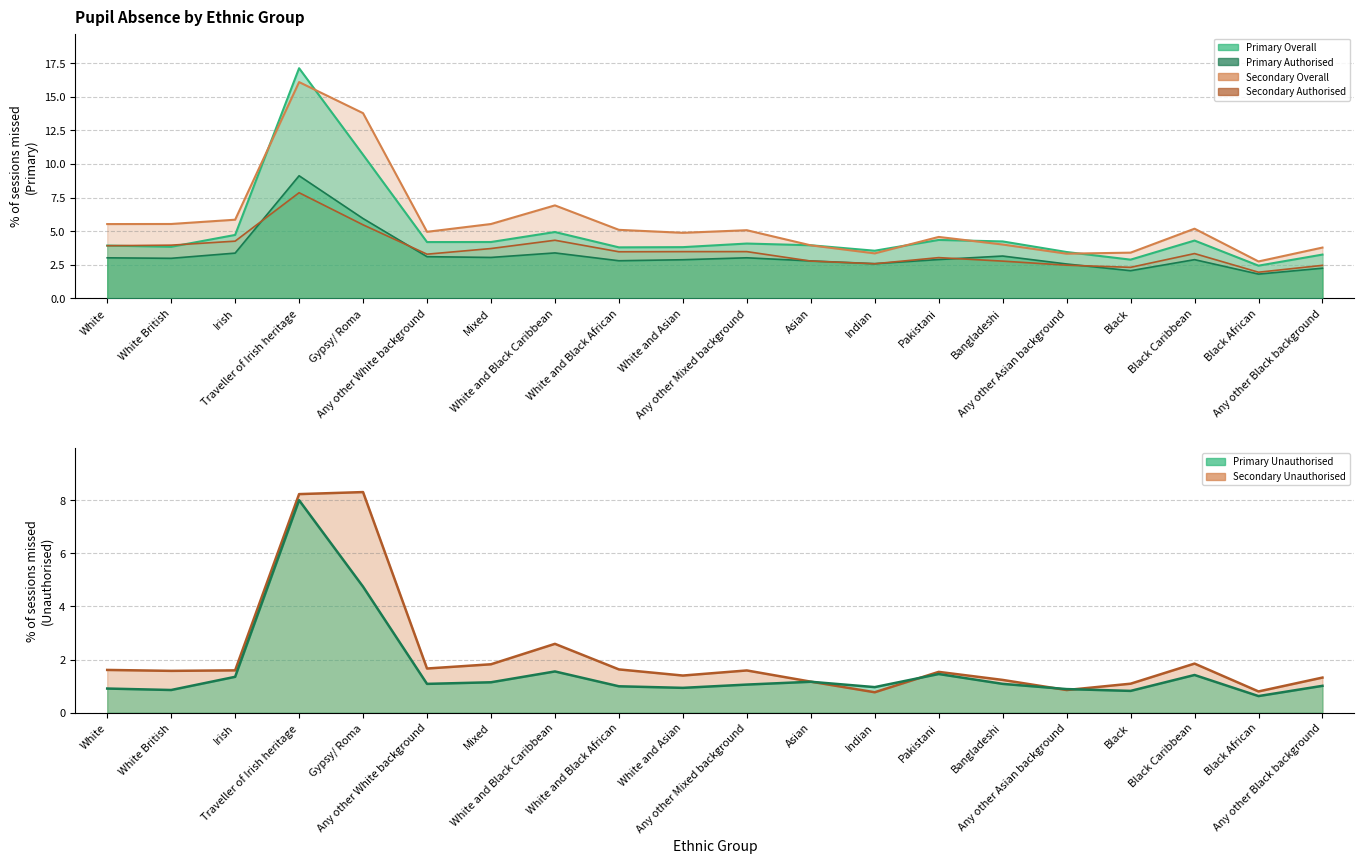

What is the minimum value for Secondary Overall?

2.8